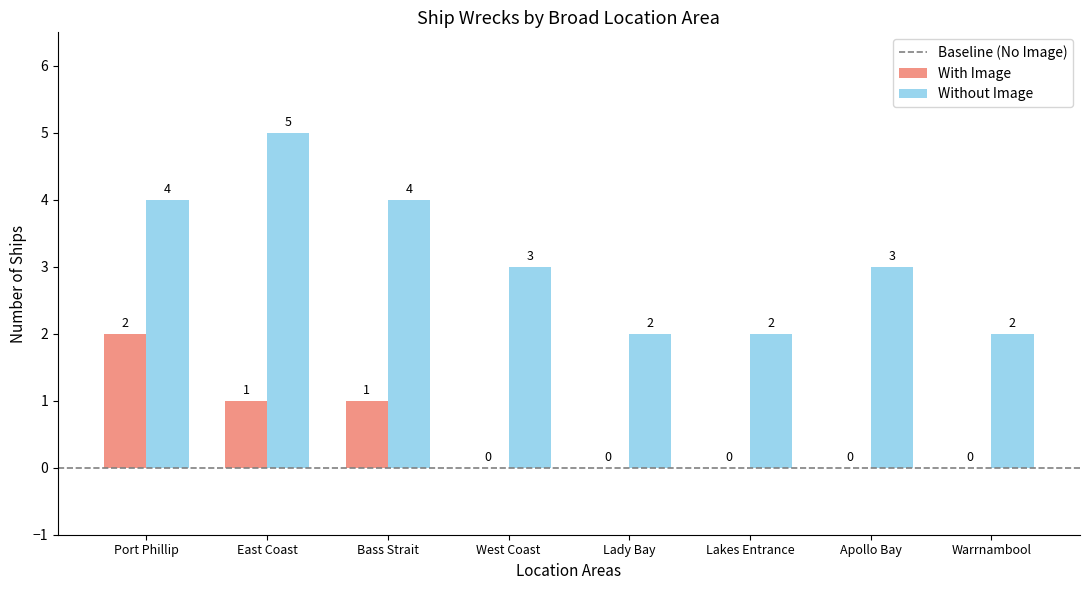

What is the sum of all With Image values?

4